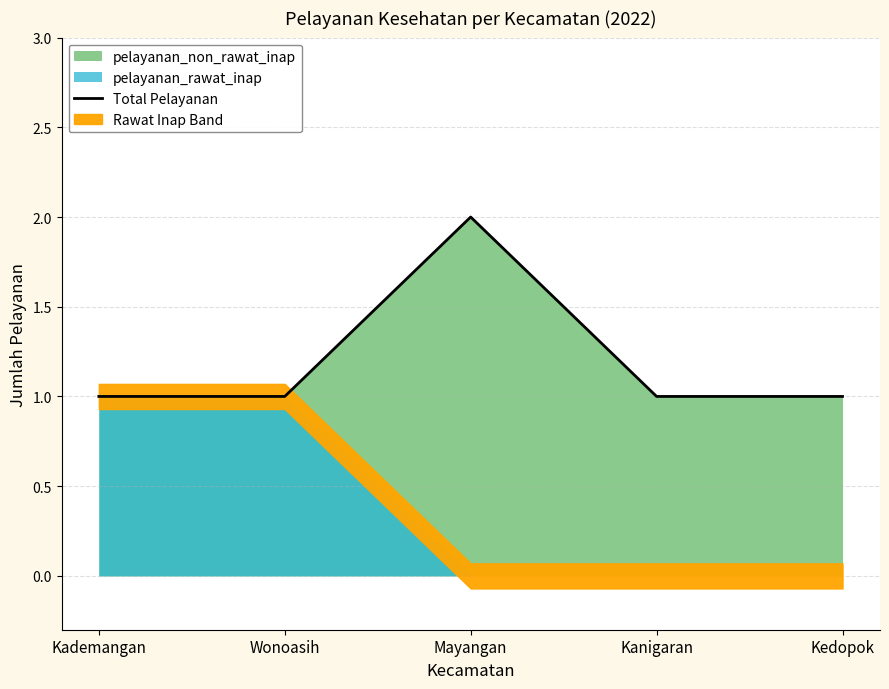

At which category does the data reach its first local peak?

Mayangan